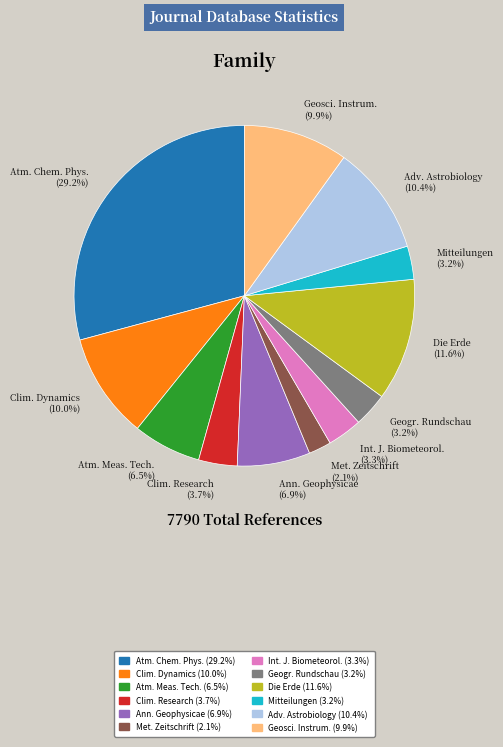

Between Clim. Research and Mitteilungen, which is larger?

Clim. Research